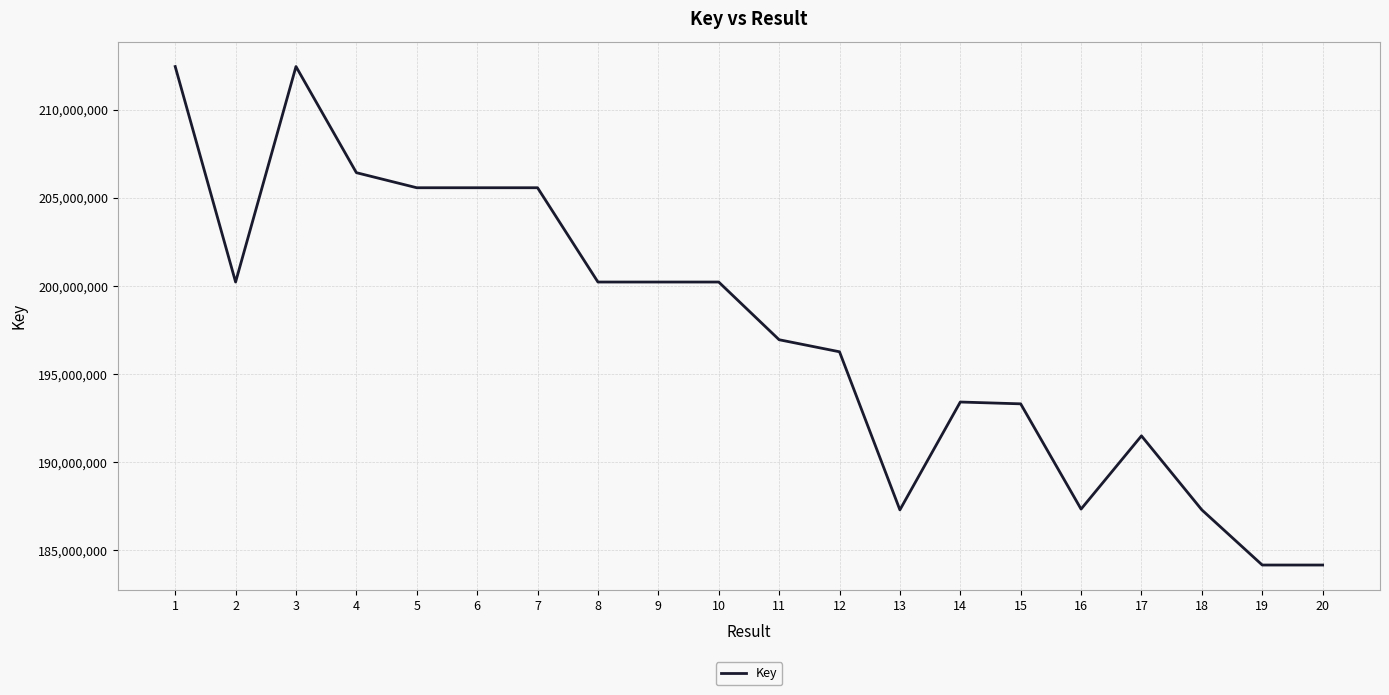

What is the change in value from 5 to 17?

-14087125